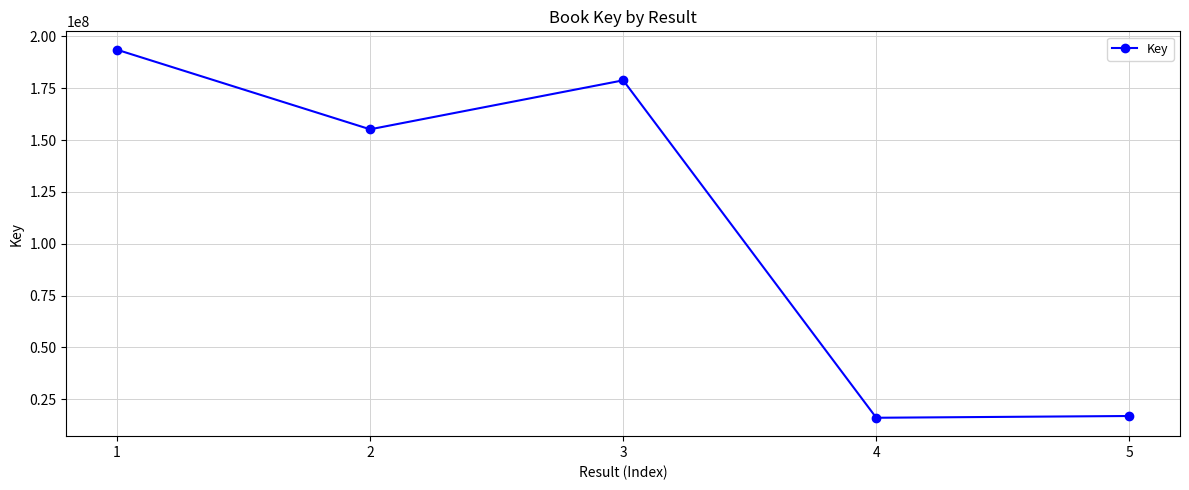

What is the minimum value shown in the chart?

16002366